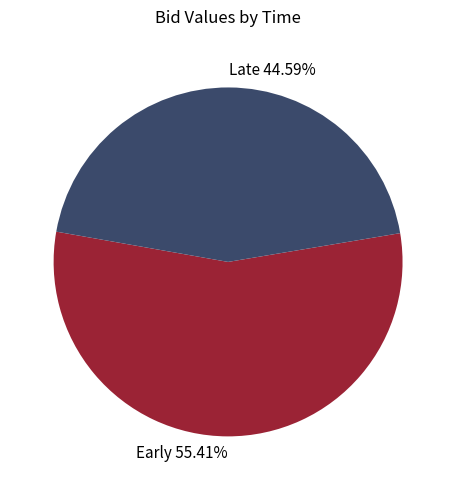

Rank the categories by value from highest to lowest.

Early 55.41%, Late 44.59%